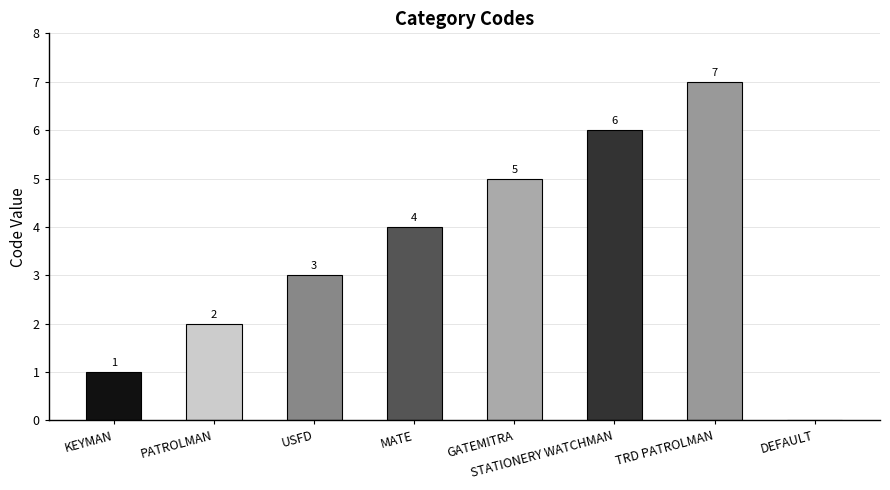

What is the change in value from PATROLMAN to TRD PATROLMAN?

+5